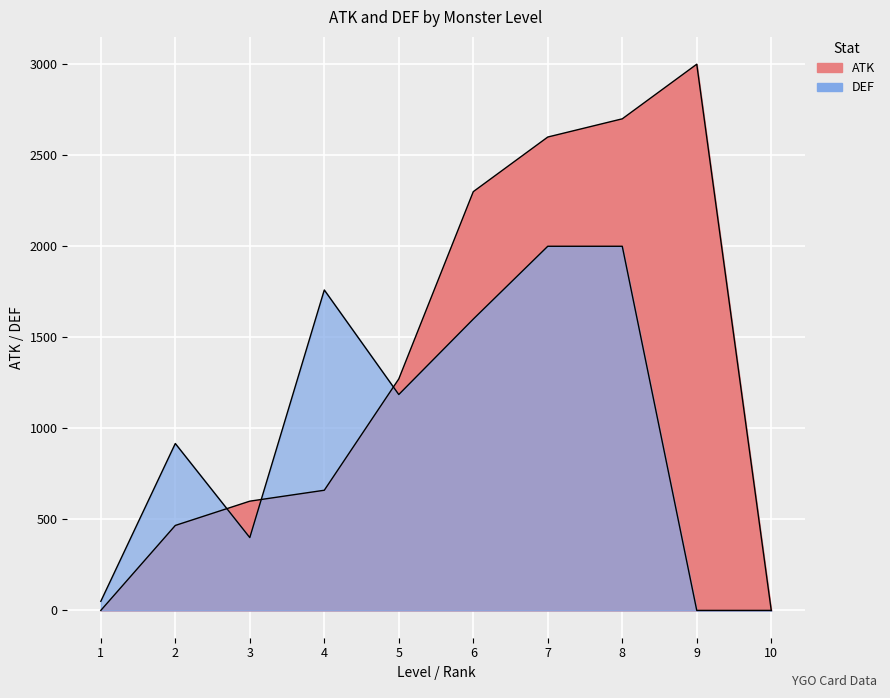

Is it true that ATK equals 967 at 6?

False